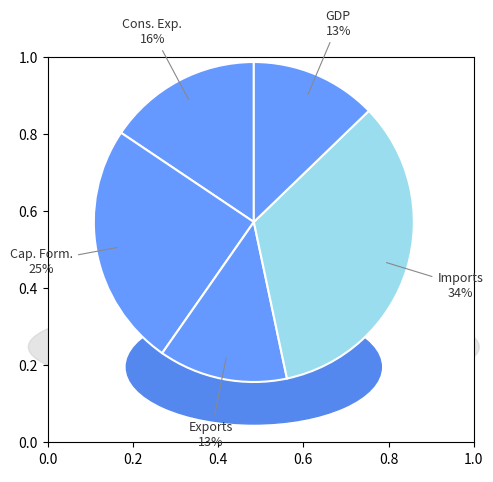

How many segments does this pie chart have?

5